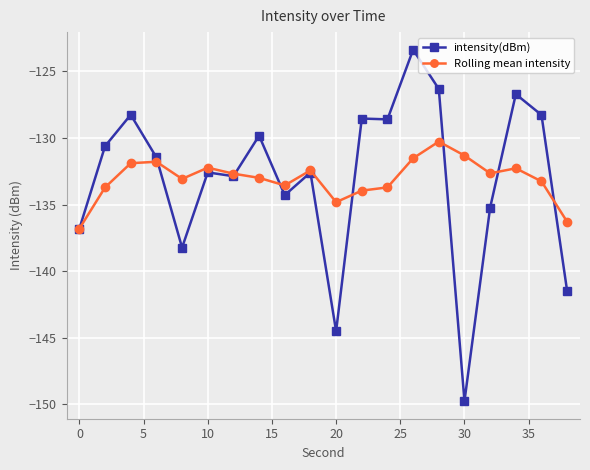

True or false: Rolling mean intensity has more than 2 interior local peaks.

True